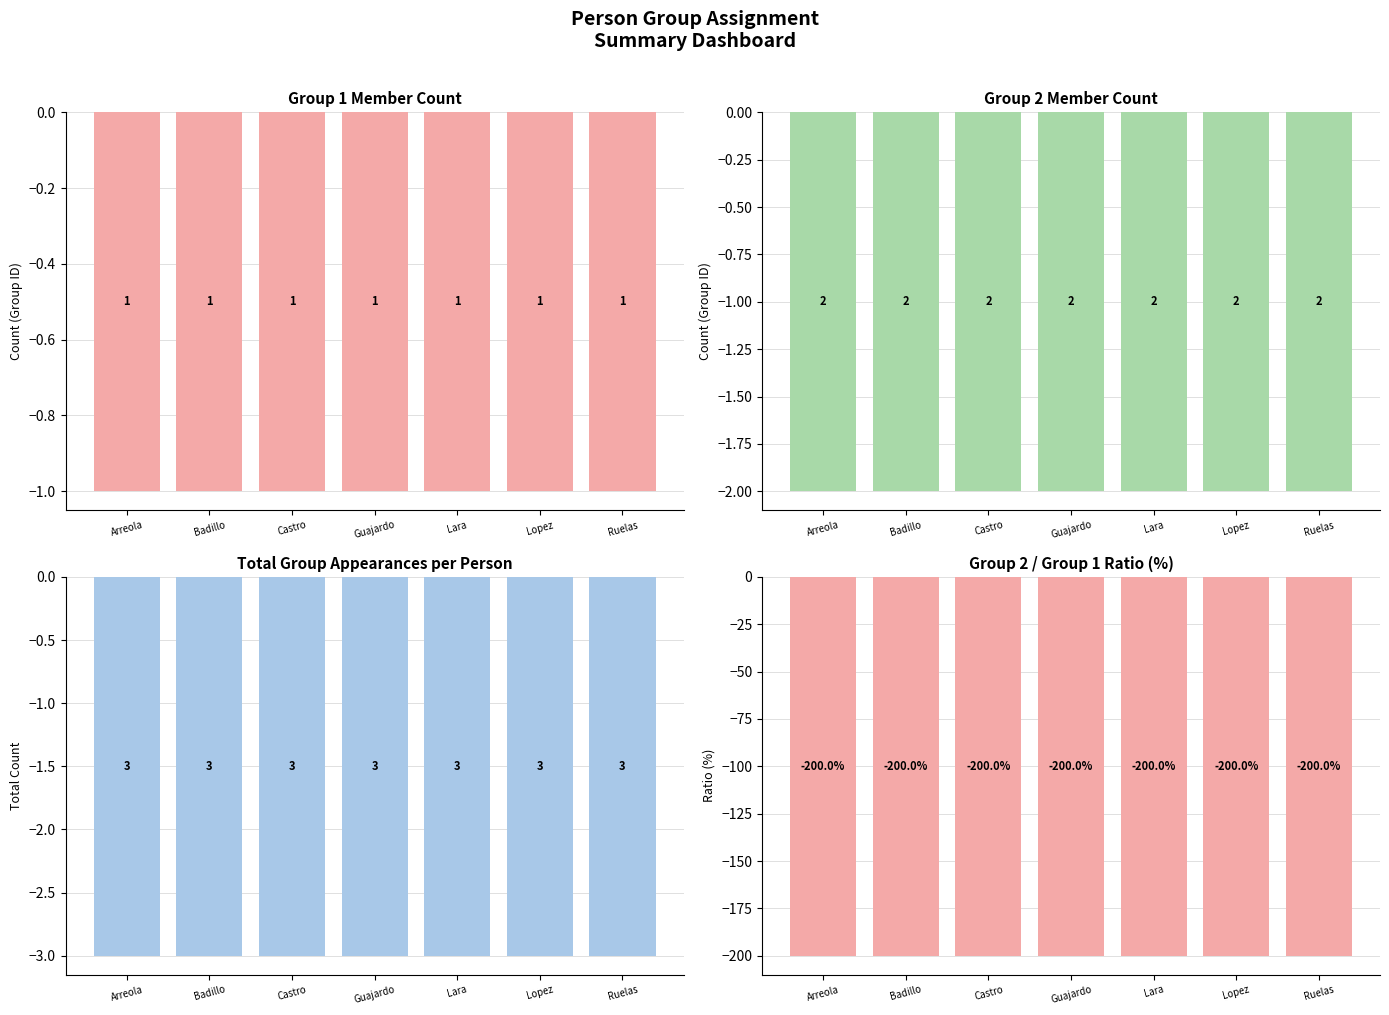

Reading right to left, extract all data points from this chart.

Group 1: Ruelas=-1	Lopez=-1	Lara=-1	Guajardo=-1	Castro=-1	Badillo=-1	Arreola=-1
Group 2: Ruelas=-2	Lopez=-2	Lara=-2	Guajardo=-2	Castro=-2	Badillo=-2	Arreola=-2
Total: Ruelas=-3	Lopez=-3	Lara=-3	Guajardo=-3	Castro=-3	Badillo=-3	Arreola=-3
Ratio (%): Ruelas=-200	Lopez=-200	Lara=-200	Guajardo=-200	Castro=-200	Badillo=-200	Arreola=-200